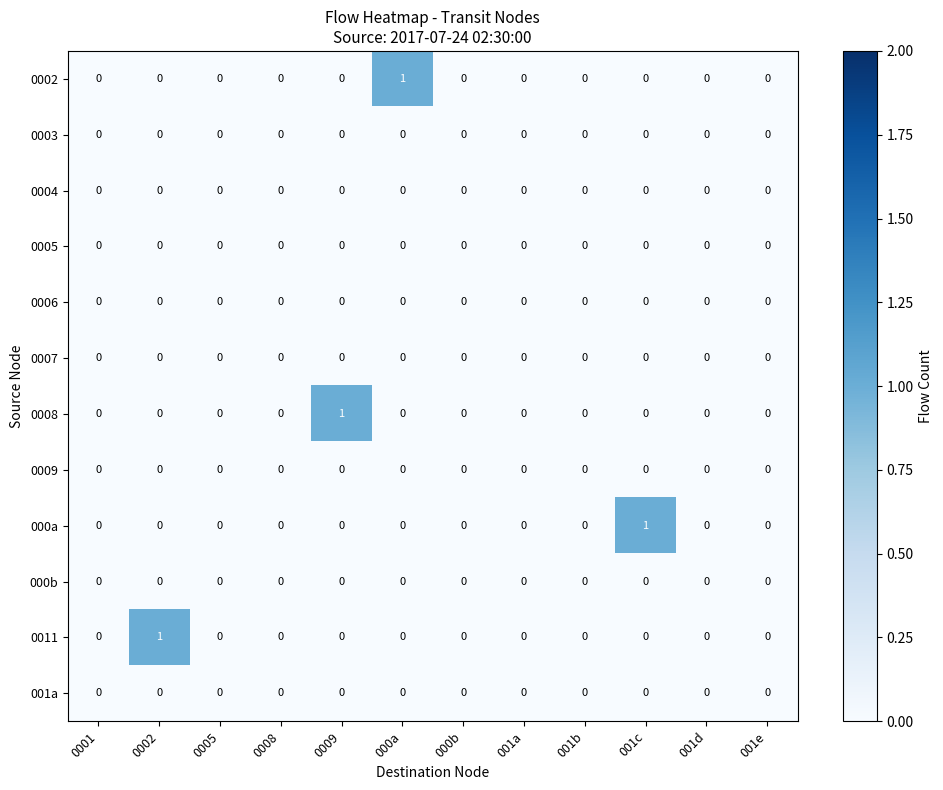

How many data points does each series have?

12